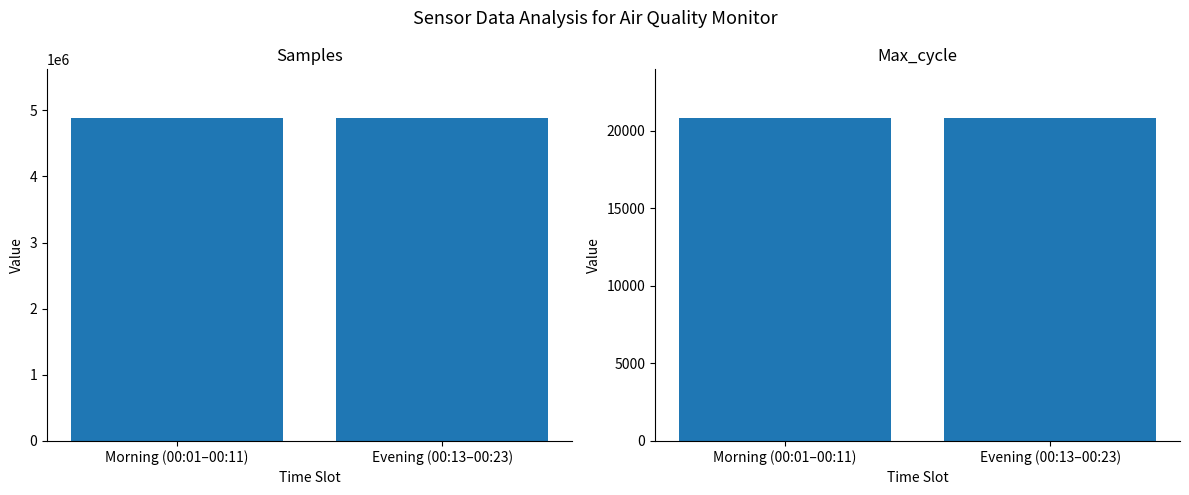

Rank the series by their maximum value, from highest to lowest.

Samples, Max_cycle